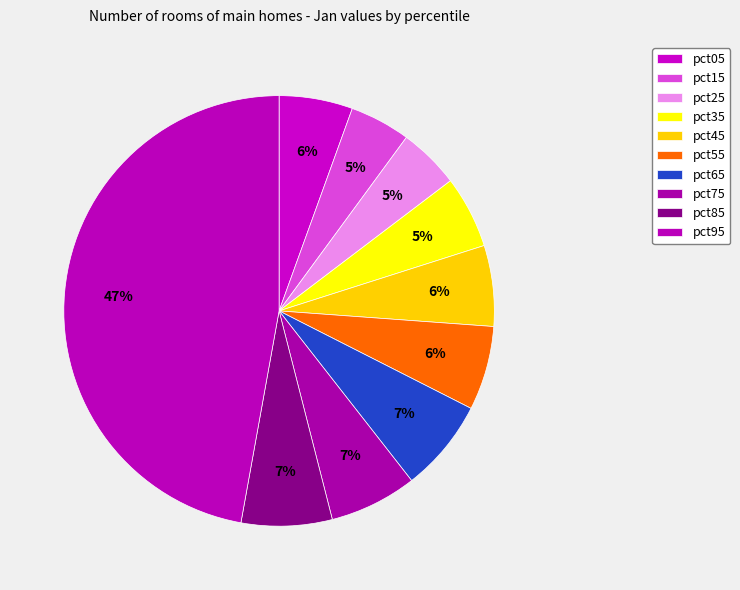

The pct75 slice represents 7% of the pie. True or false?

True